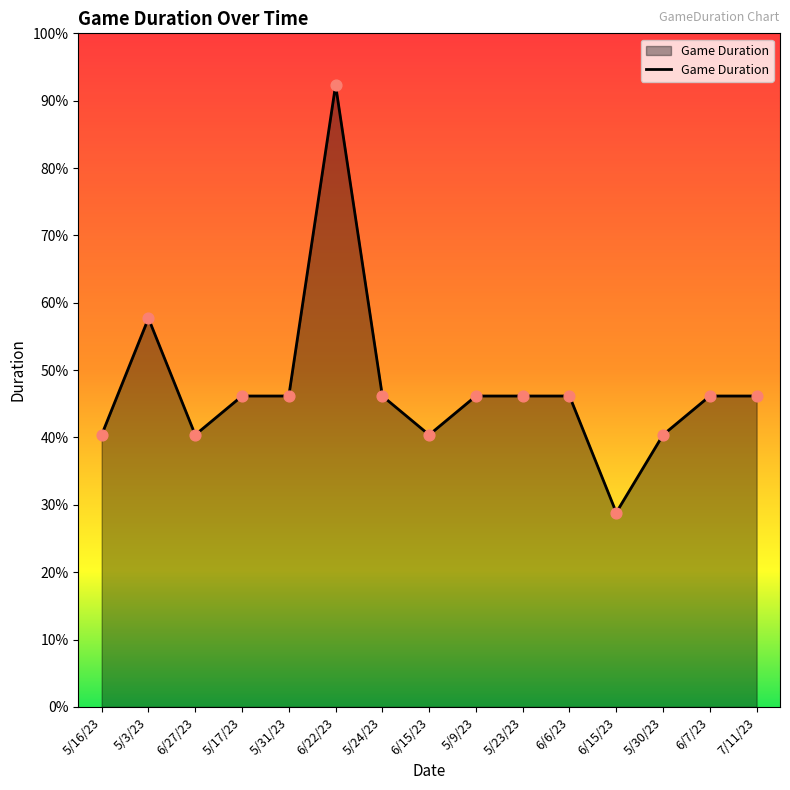

What is the ratio of the value at 6/27/23 to the value at 7/11/23?

0.9